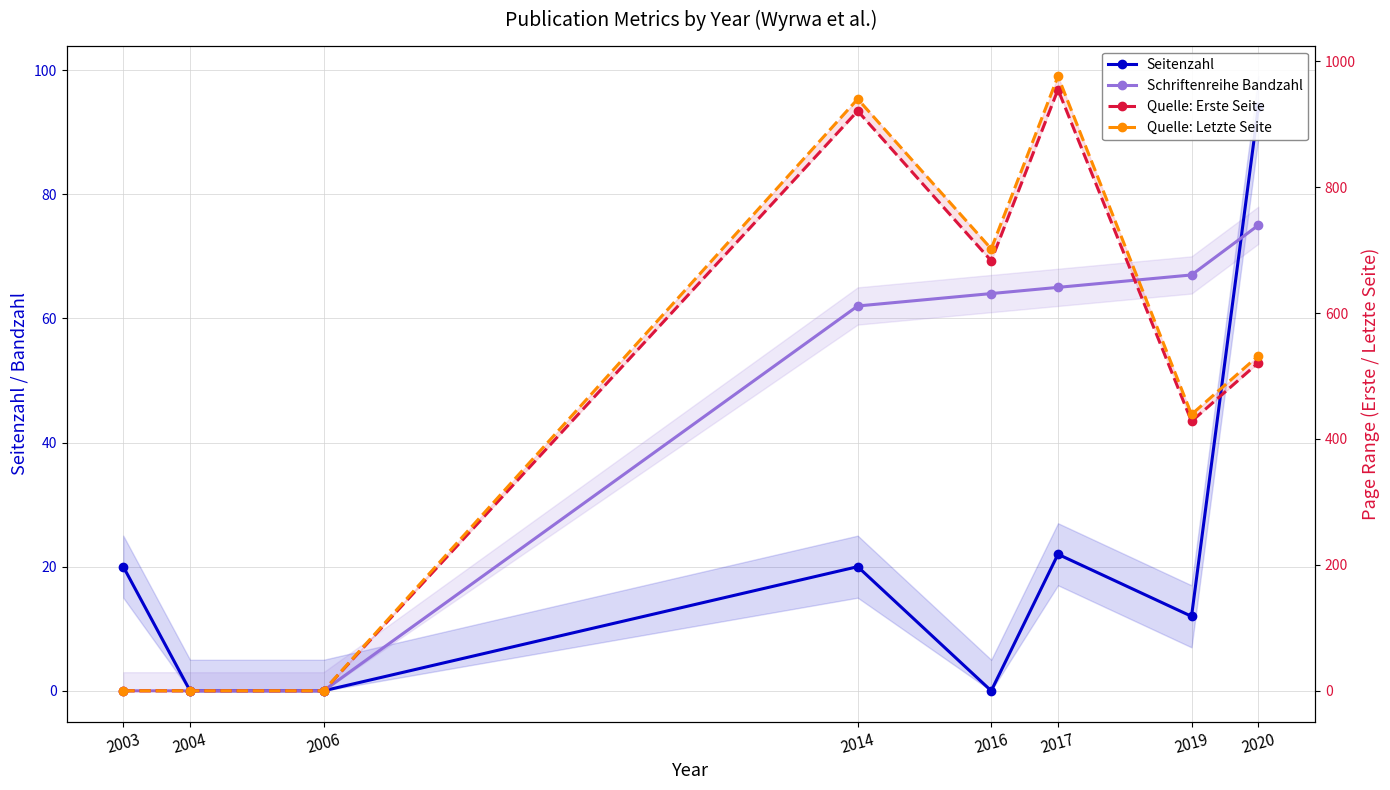

Which category has the highest value in the Seitenzahl series?

2020